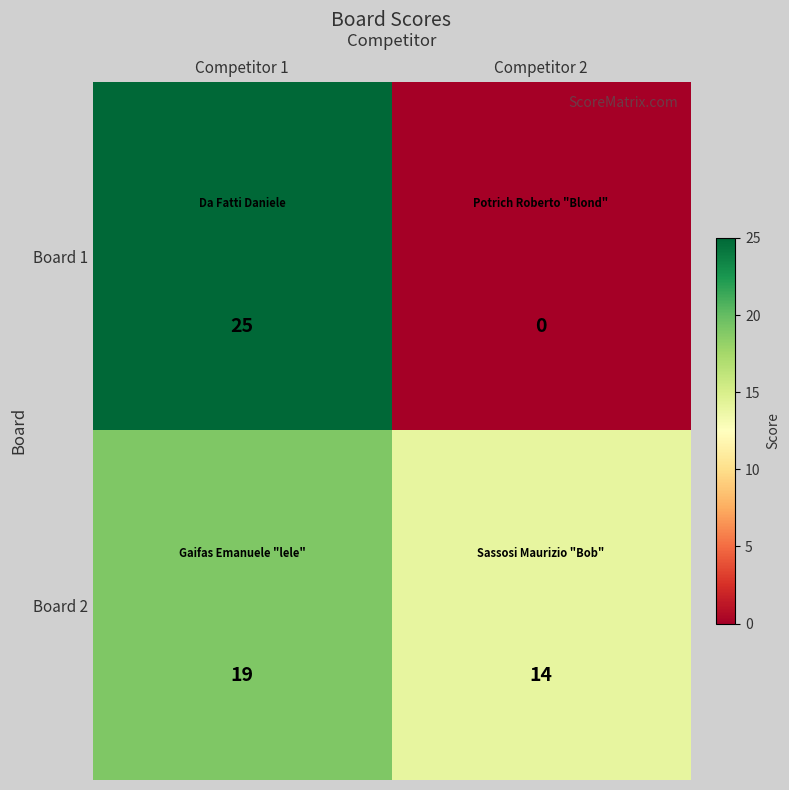

At which label is Board 2 closest to 16?

Competitor 2